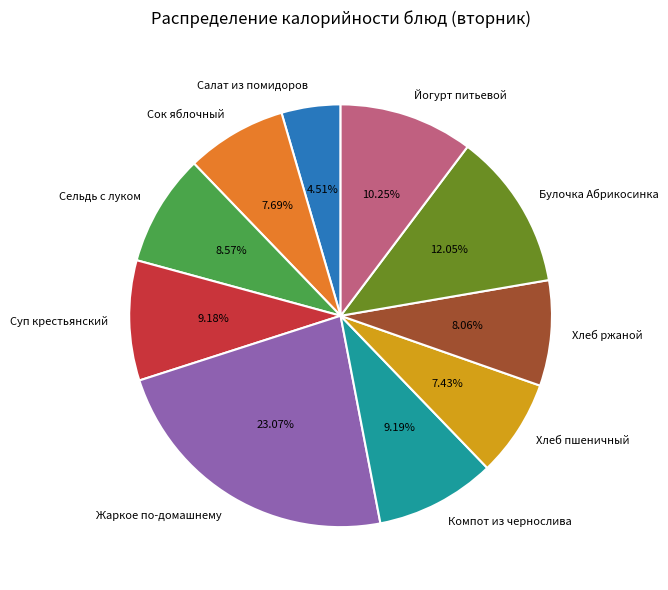

Which has a higher value, Суп крестьянский or Жаркое по-домашнему?

Жаркое по-домашнему